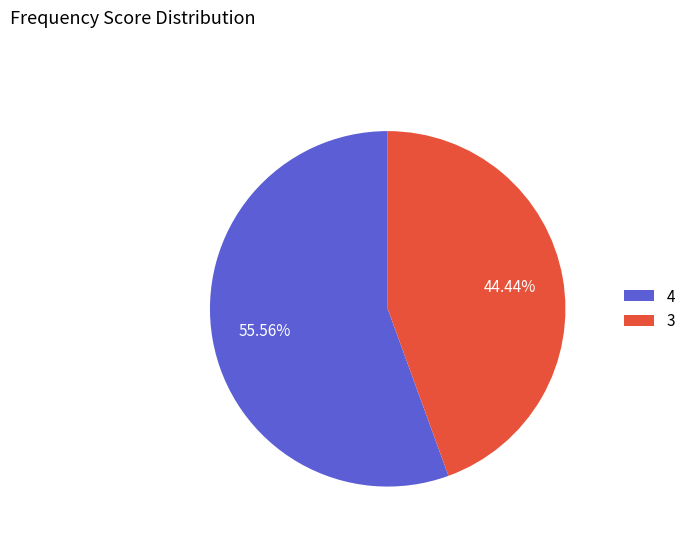

Combined, do 4 and 3 account for over 50%?

Yes